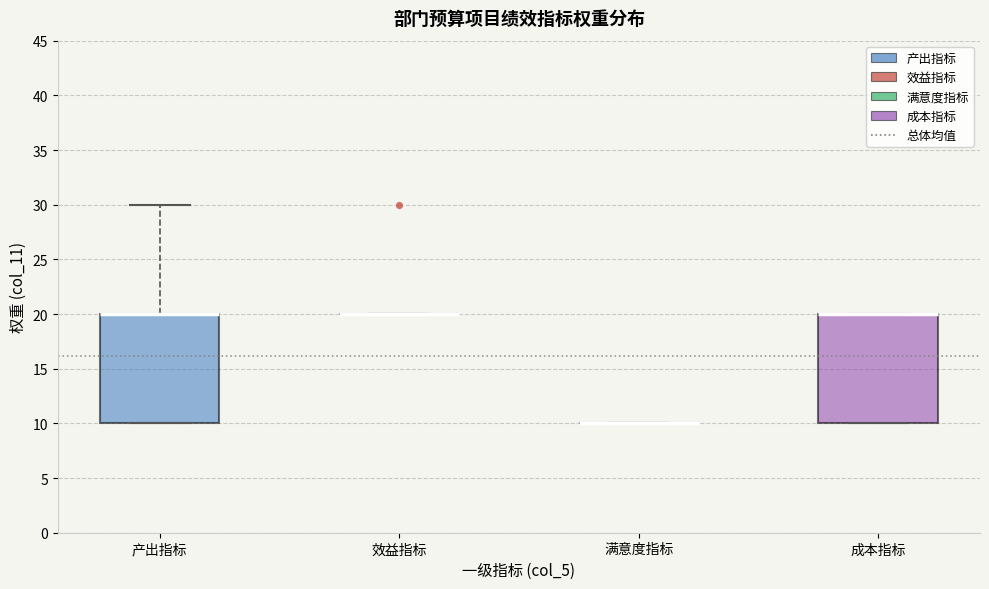

Reading left to right, transcribe this box plot: for each box, give where its median line is, the range the box spans, and where its two whiskers end, as read against the y-axis. The values are not printed on the chart, so give them approximately, as read against the axis.

产出指标: median 20 (drawn on the box's upper edge), box 10 to 20, whiskers 10 to 30
效益指标: box collapsed to a line at 20, whiskers 20 to 20
满意度指标: box collapsed to a line at 10, whiskers 10 to 10
成本指标: median 20 (drawn on the box's upper edge), box 10 to 20, whiskers 10 to 20